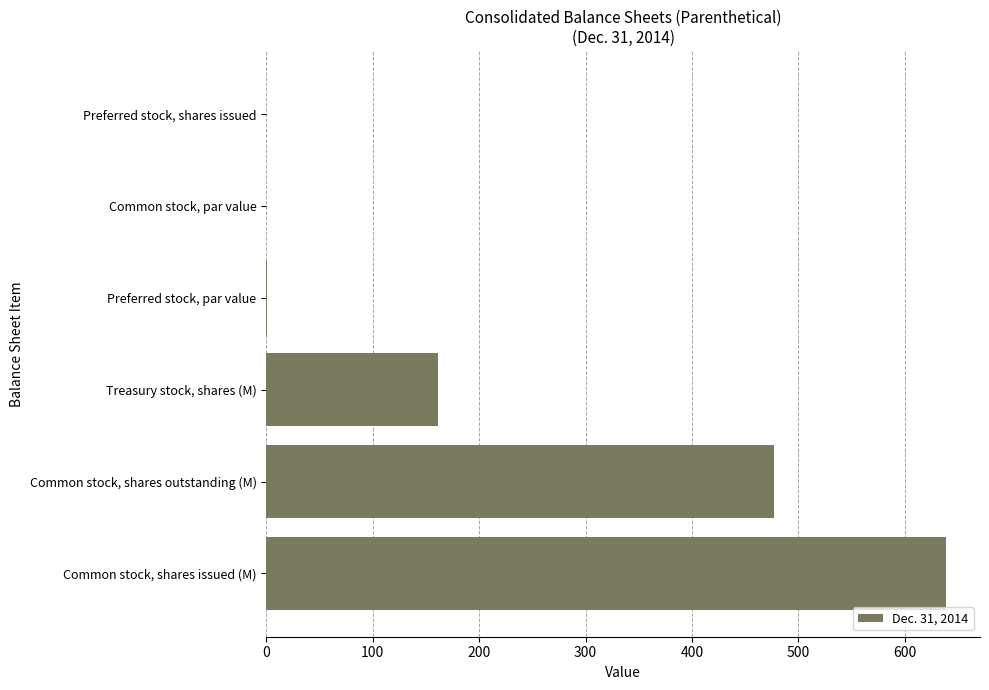

How many series are shown in this chart?

1